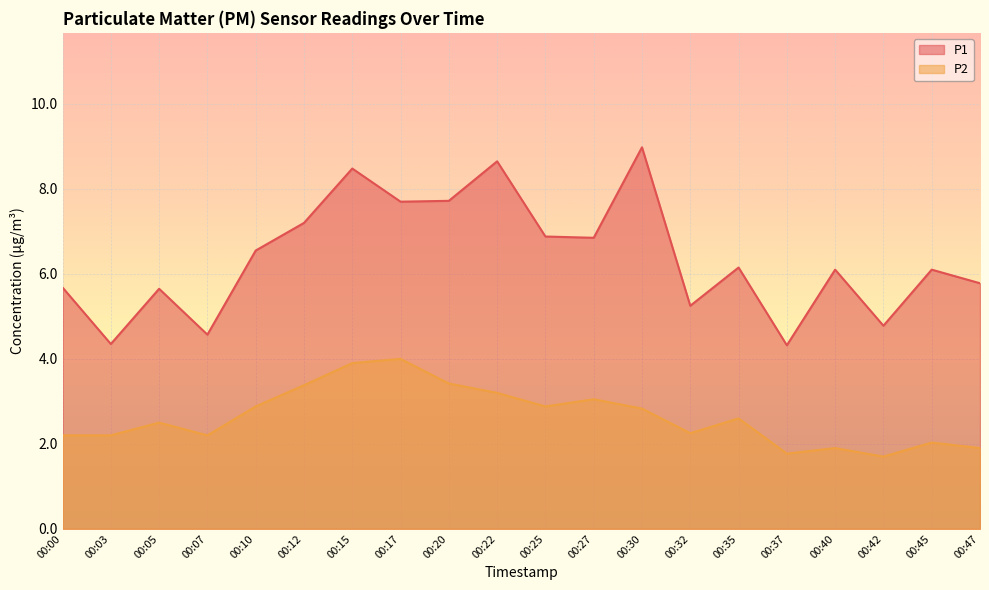

What is the sum of the P2 values at 00:07 and 00:05?

4.7